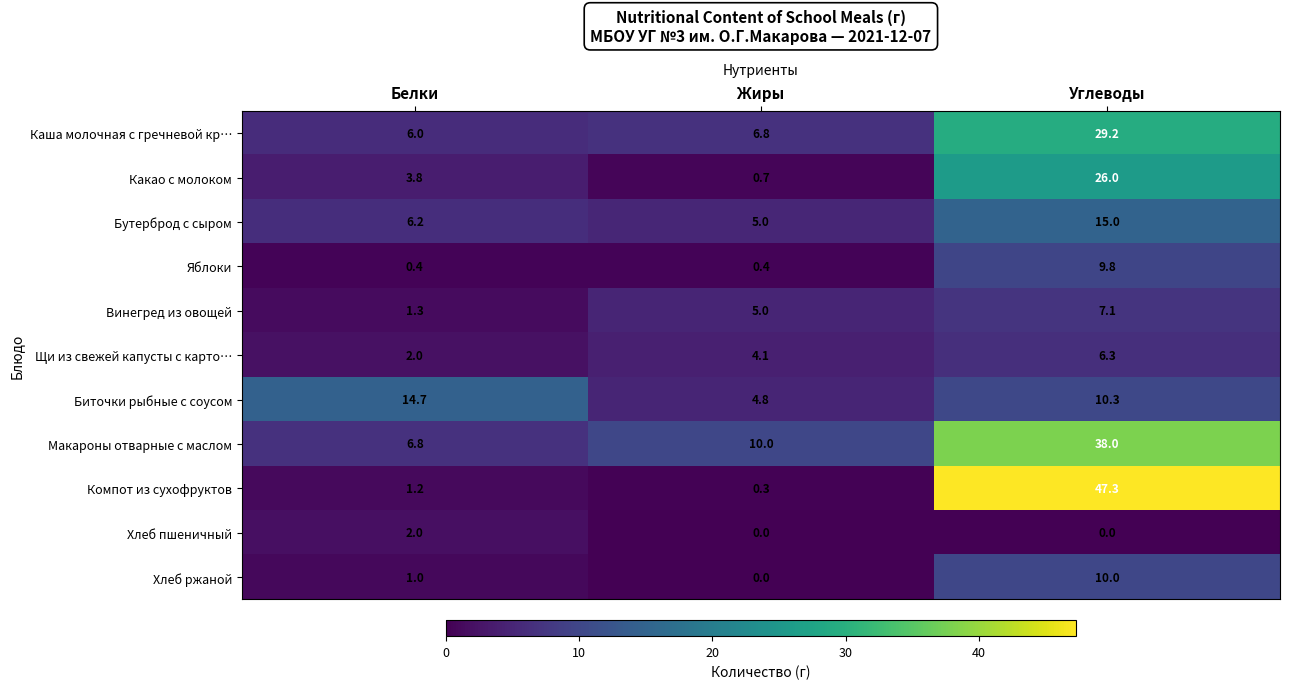

Rank the series by their maximum value, from lowest to highest.

Хлеб пшеничный, Щи из свежей капусты с карто…, Винегред из овощей, Яблоки, Хлеб ржаной, Биточки рыбные с соусом, Бутерброд с сыром, Какао с молоком, Каша молочная с гречневой кр…, Макароны отварные с маслом, Компот из сухофруктов